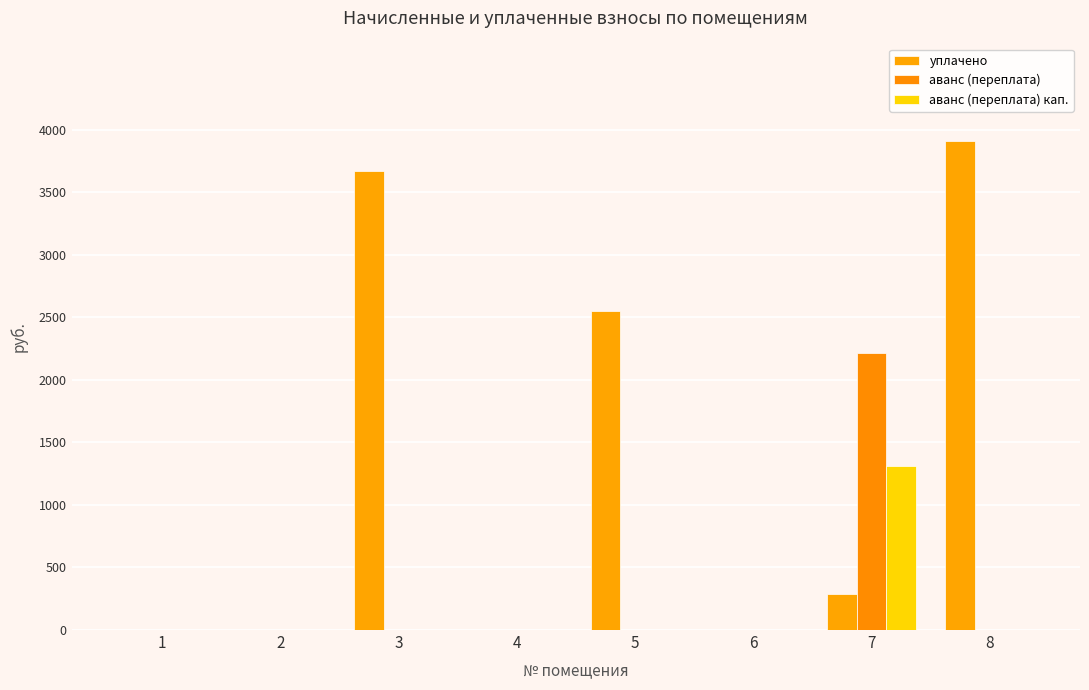

How many data points does each series have?

8